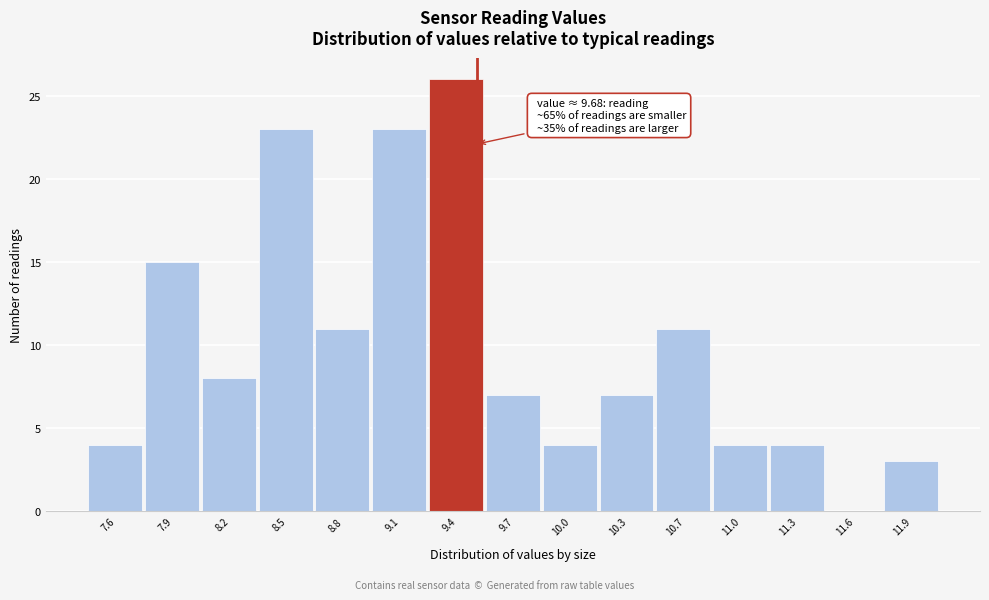

Reading left to right, list all the values displayed in this chart.

7.6=4	7.9=15	8.2=8	8.5=23	8.8=11	9.1=23	9.4=26	9.7=7	10.0=4	10.3=7	10.7=11	11.0=4	11.3=4	11.6=0	11.9=3